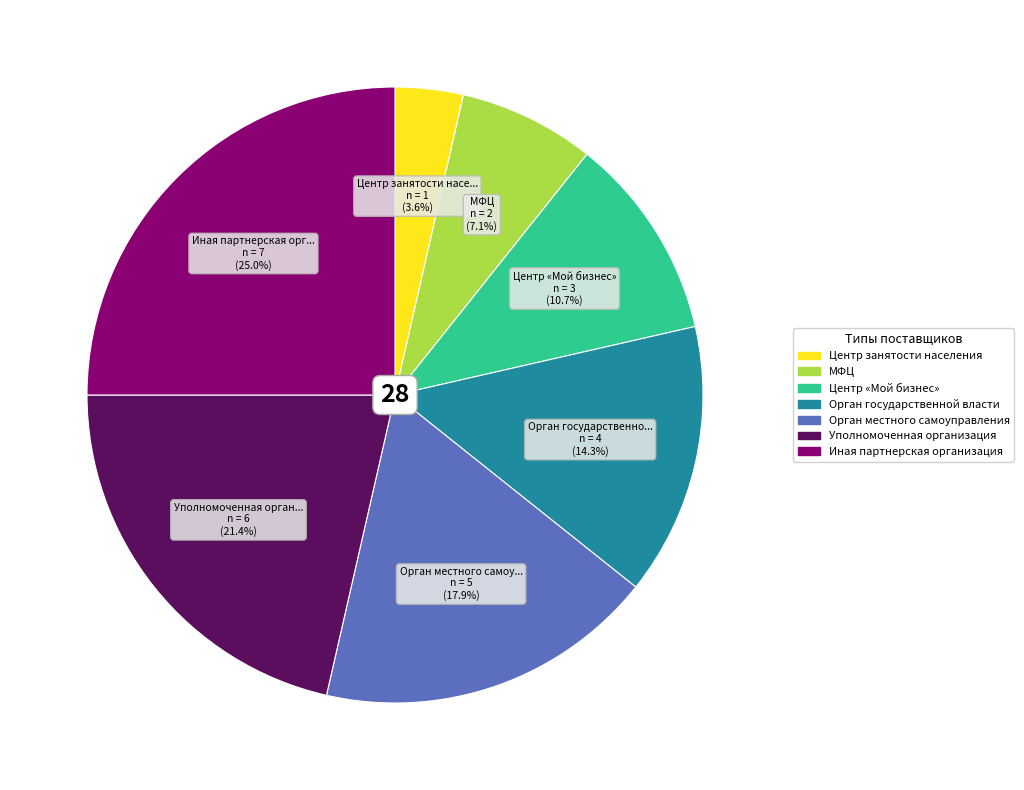

What percentage is NOT represented by Уполномоченная организация?

78.6%